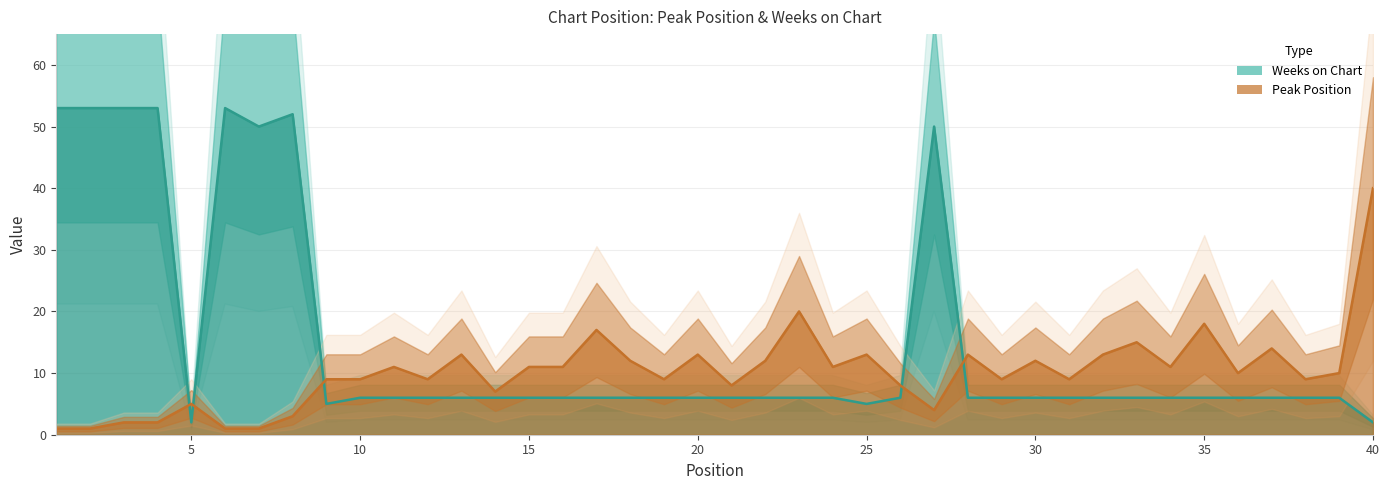

At which label is Peak Position closest to 20?

23